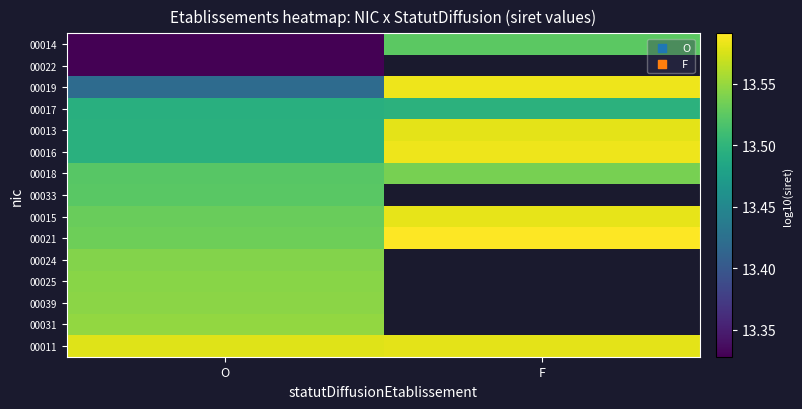

Which has a higher value, O or F?

F